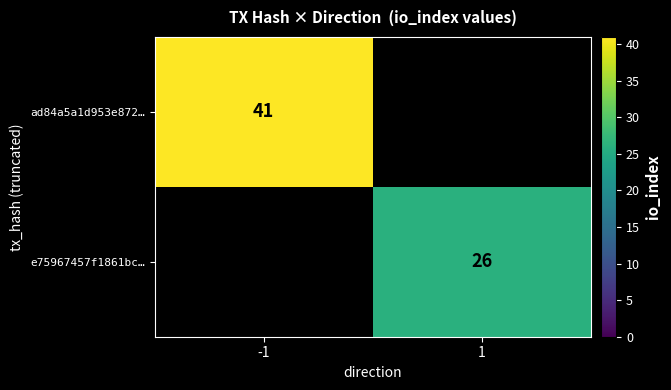

Is the value of ad84a5a1d953e872… at -1 greater than the value of e75967457f1861bc… at 1?

Yes